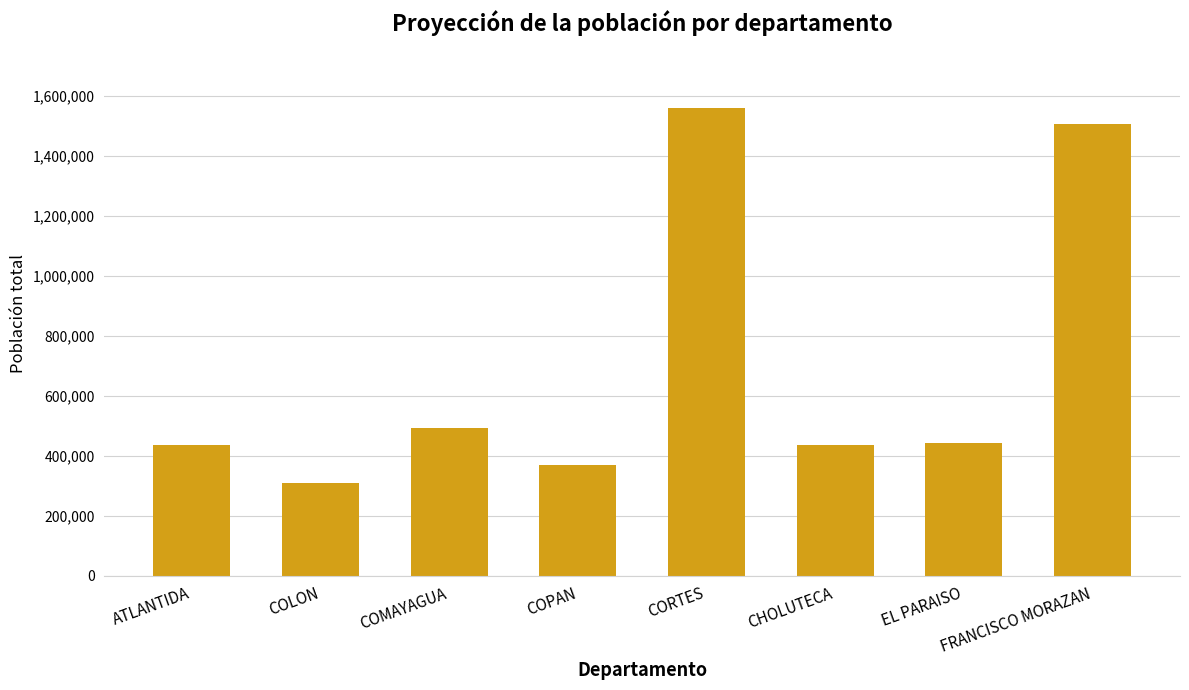

What is the difference between the second highest and minimum values?

1196211